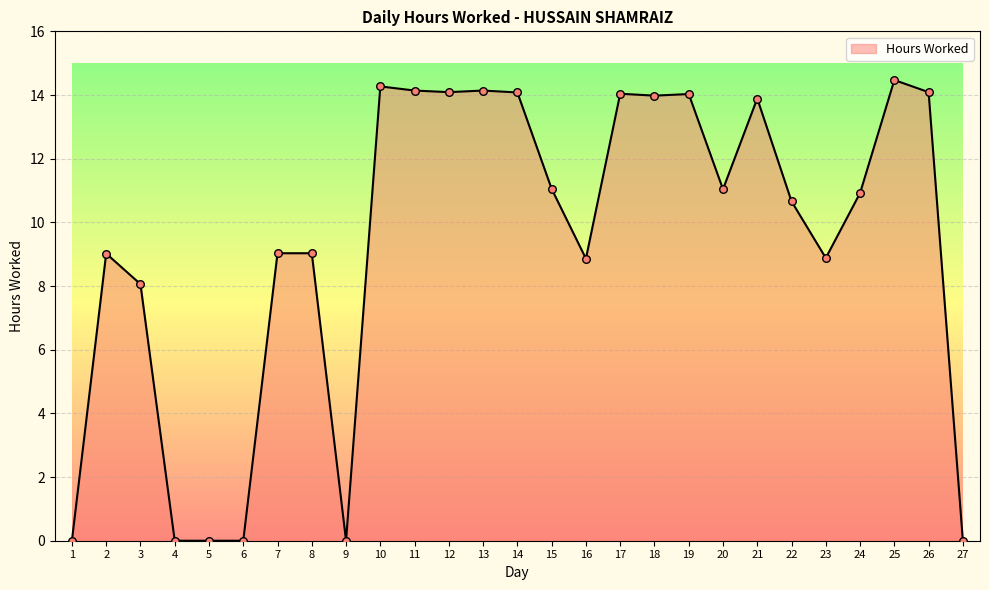

What is the ratio of the value at 3 to the value at 26?

0.6